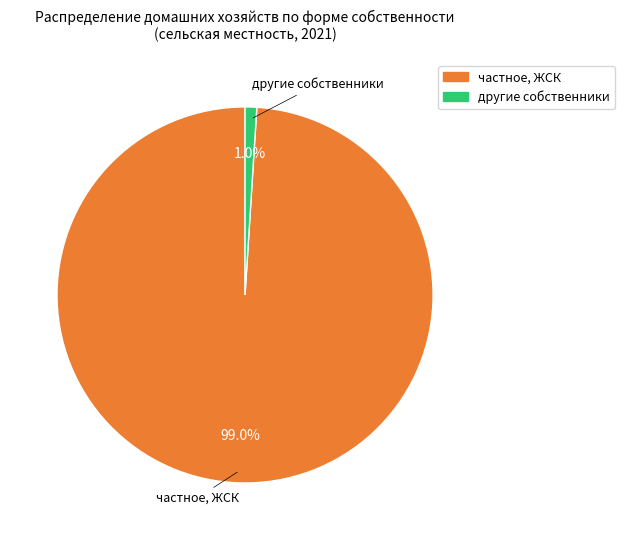

How many segments does this pie chart have?

2